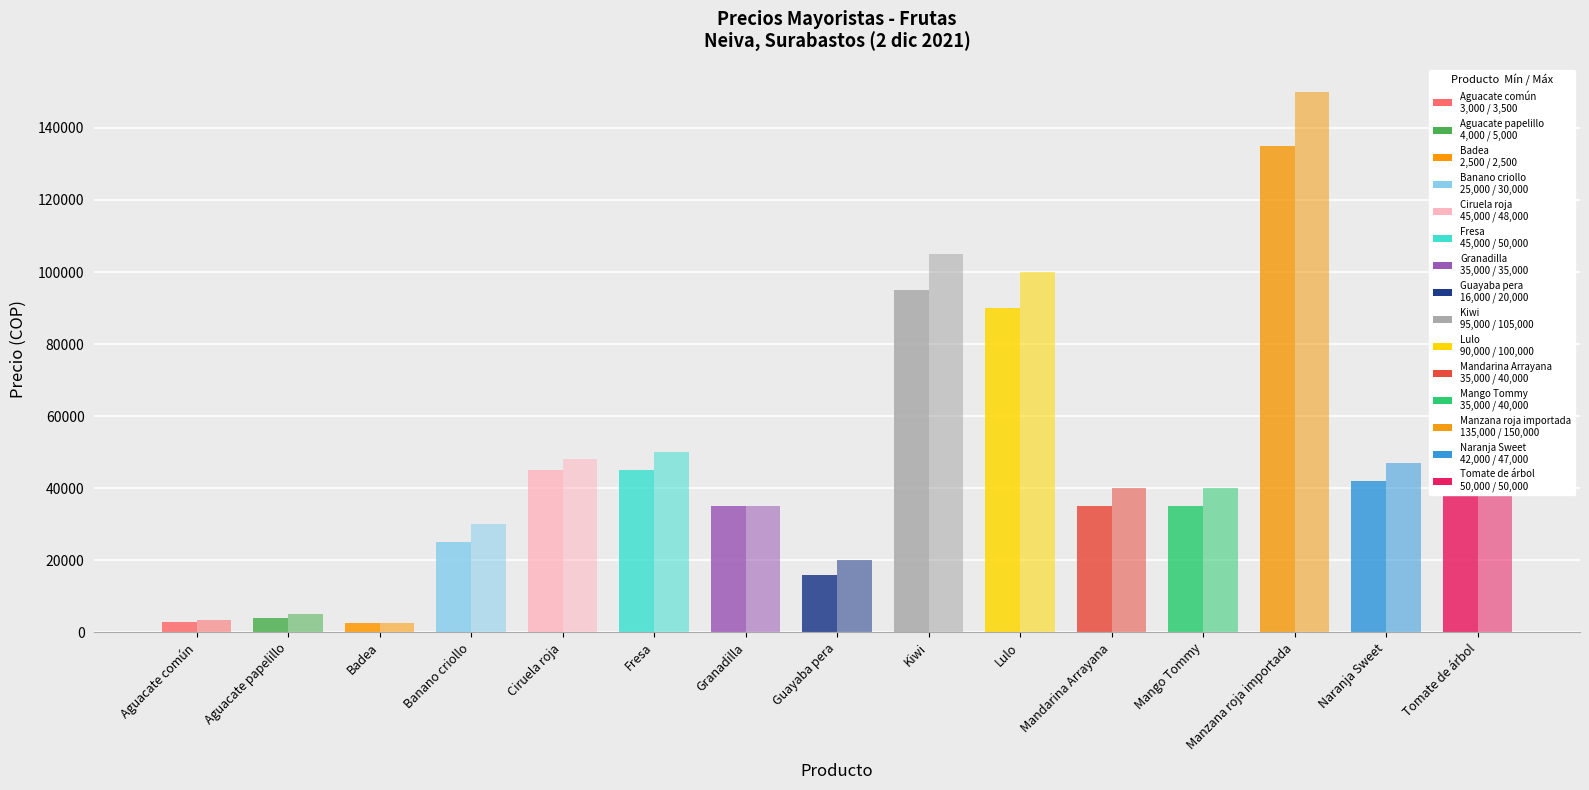

Are the bars horizontal?

No